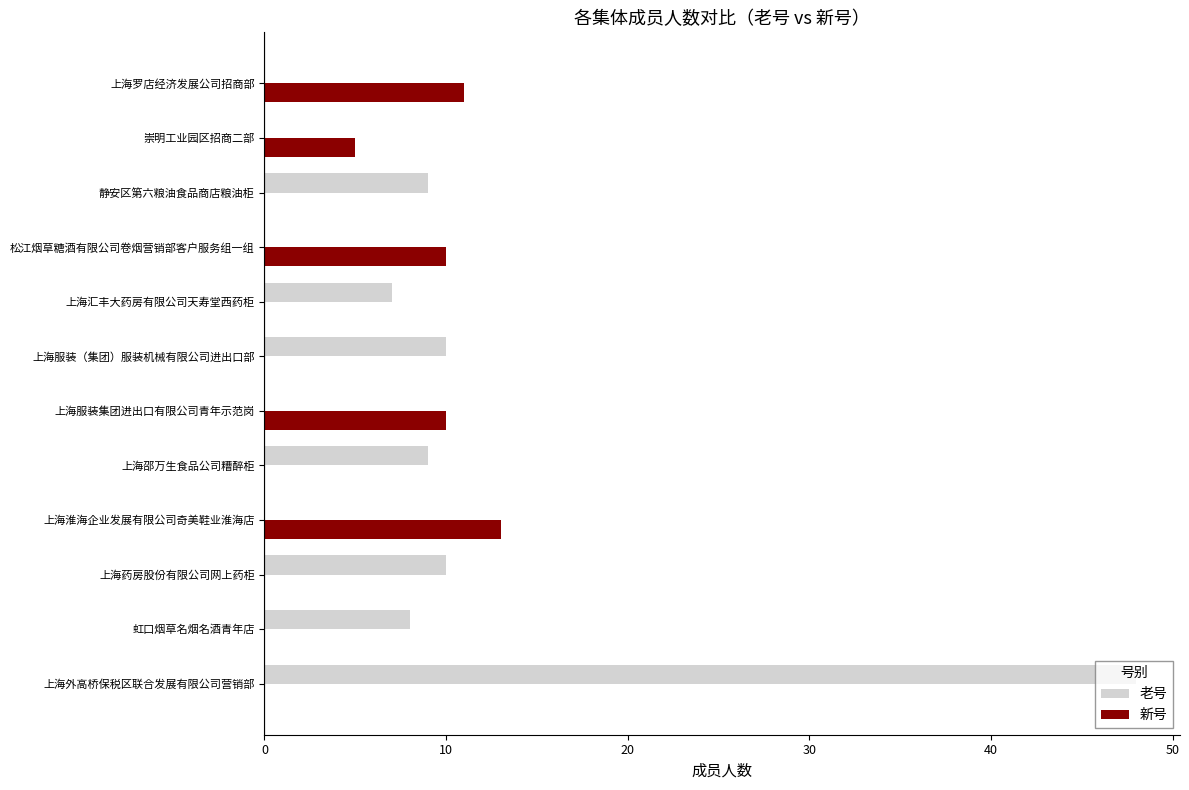

At which label is 新号 closest to 6?

崇明工业园区招商二部